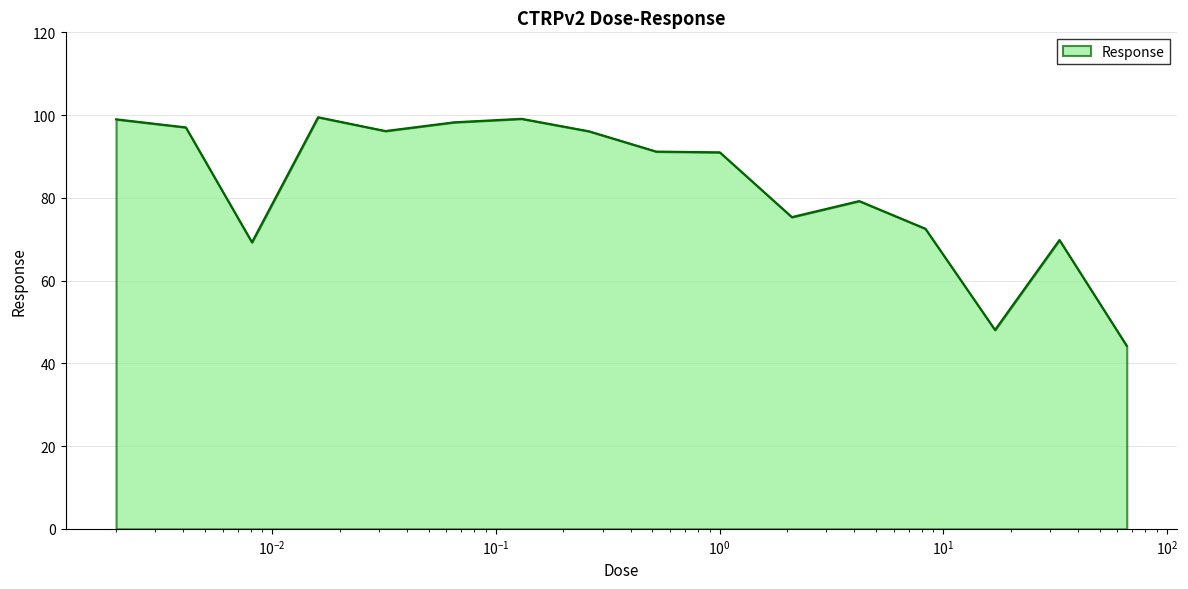

How many lines are shown in the chart?

1